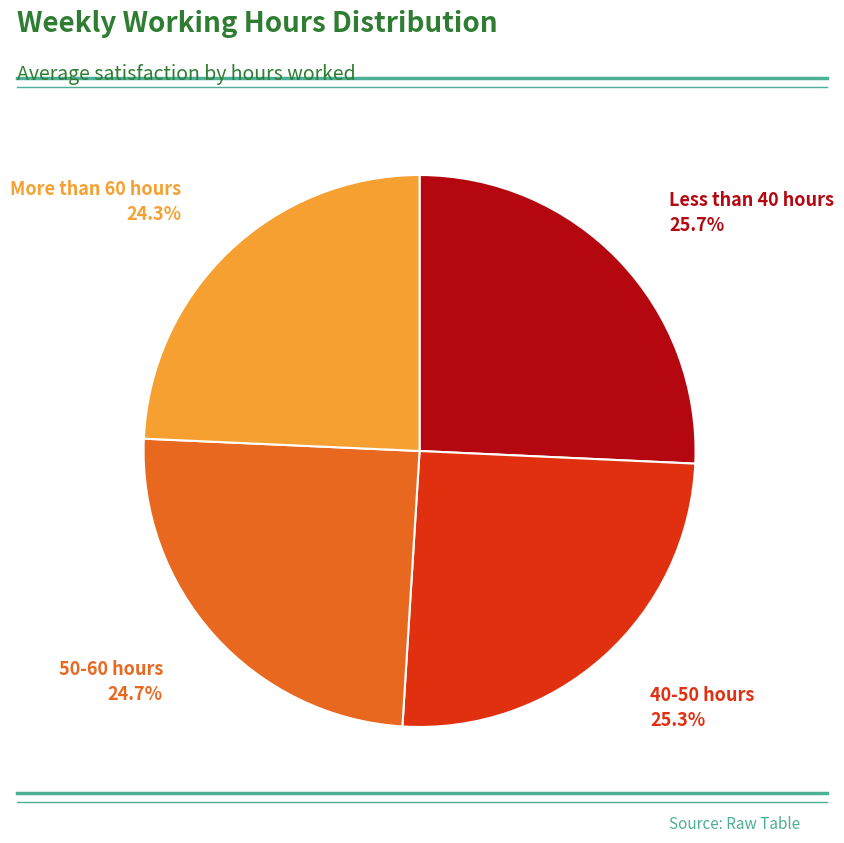

Is there a majority slice in this chart?

No